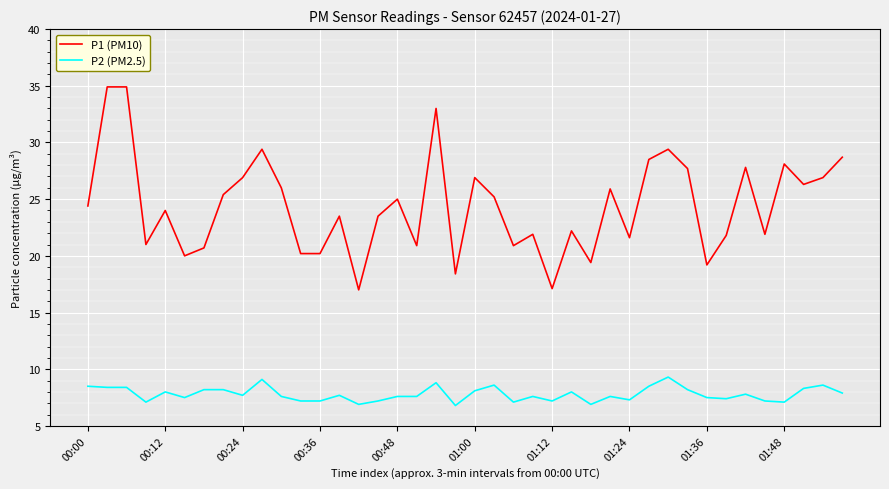

True or false: P2 (PM2.5) and P1 (PM10) intersect in this chart.

False